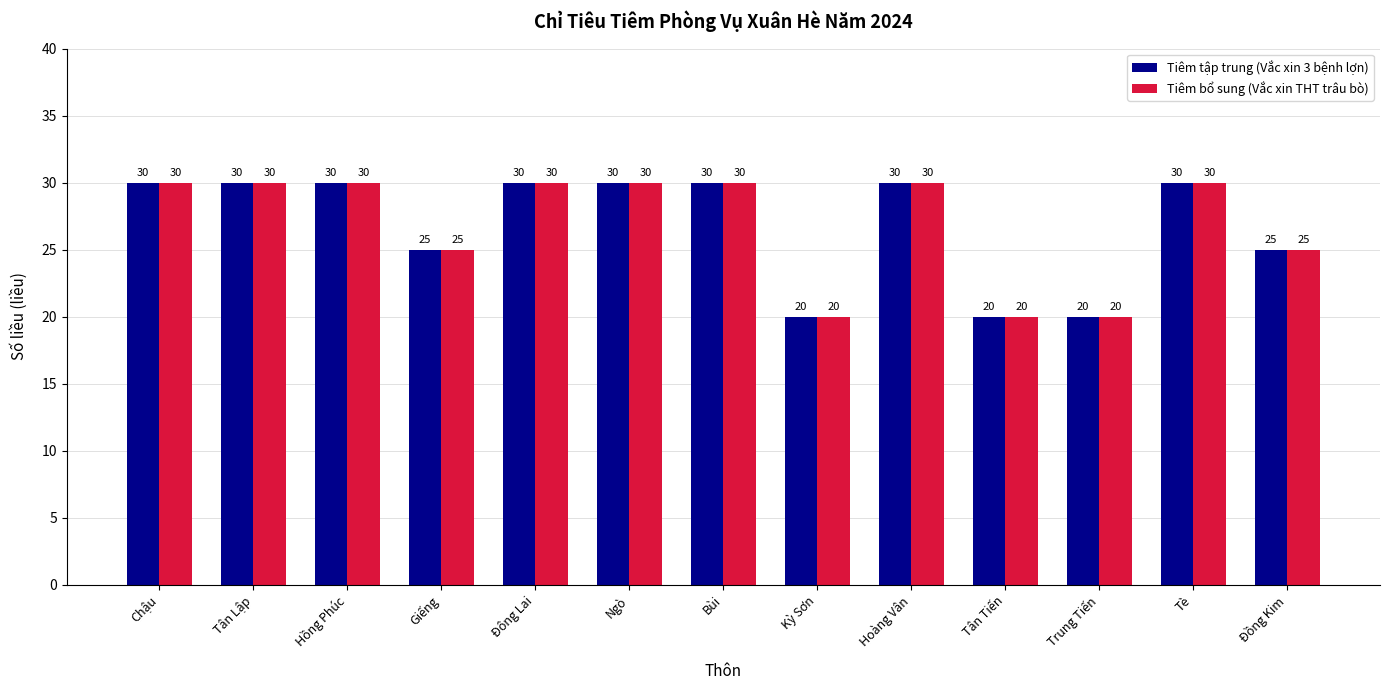

How many bars are there in each group?

2